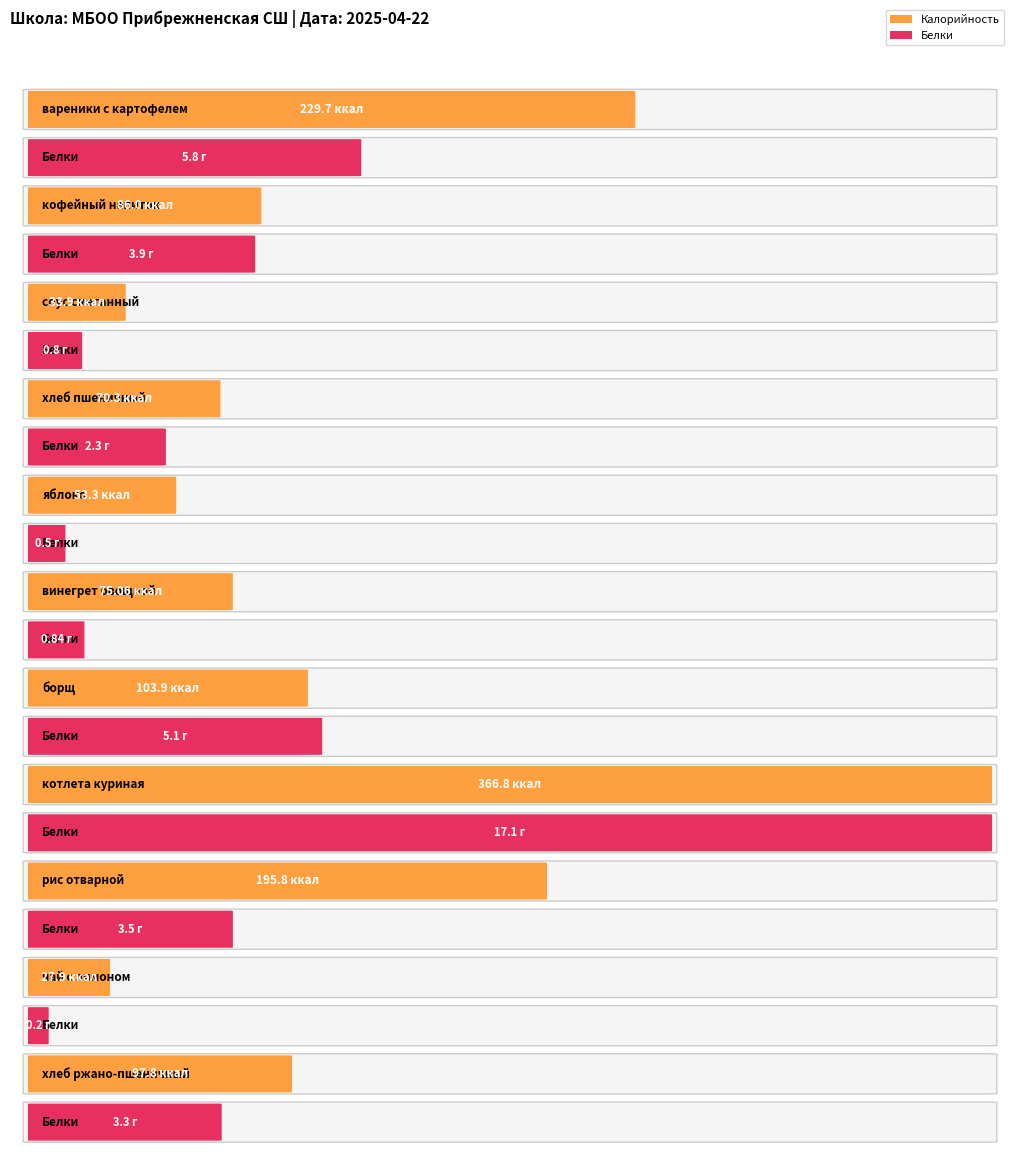

List the series in order of their overall mean, lowest first.

Белки, Калорийность